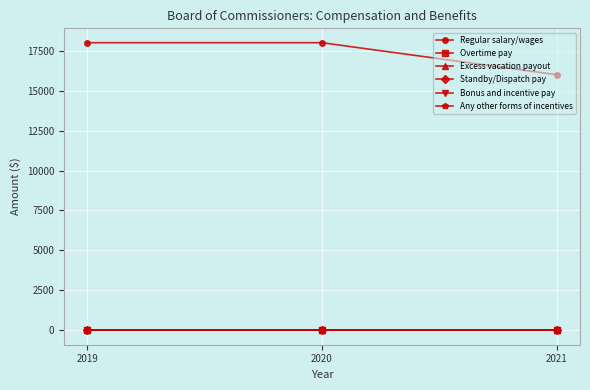

Which category has the highest value across all series?

2019